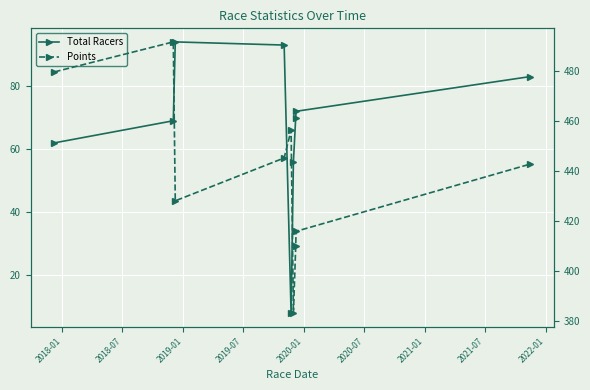

Which series has the largest range (max minus min)?

Points